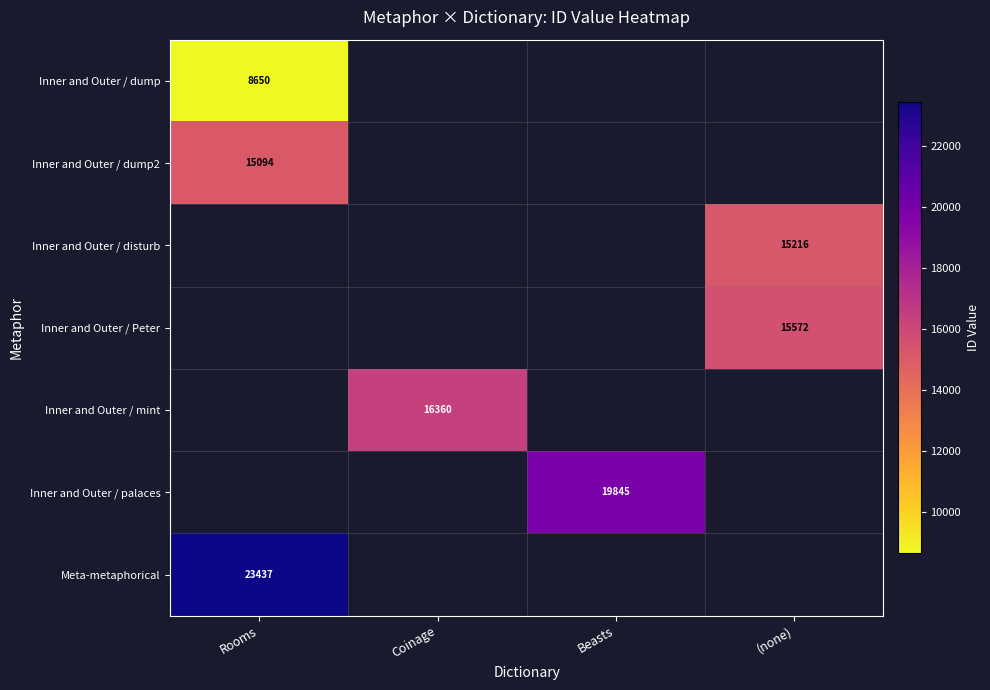

Is the value of Meta-metaphorical at Rooms greater than the value of Inner and Outer / Peter at Beasts?

No